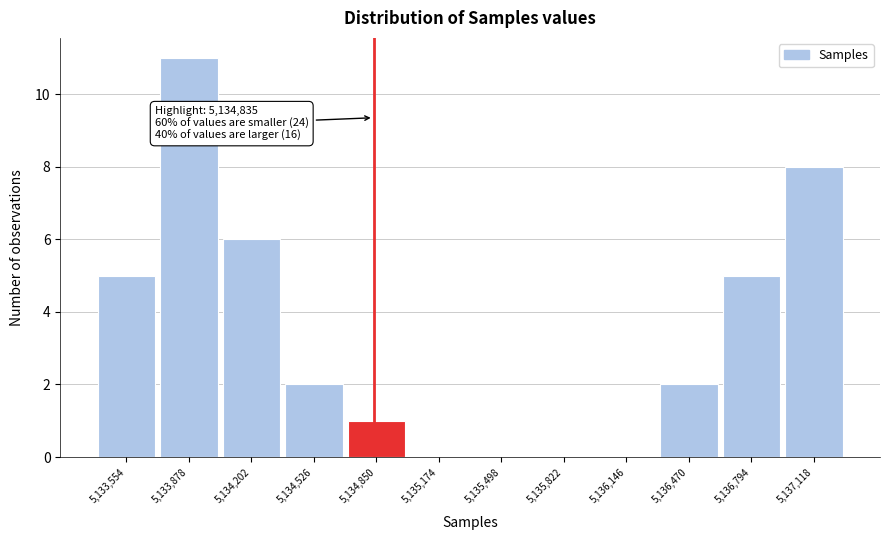

Over which range of the x-axis is the bar tallest?

5133700 to 5134050